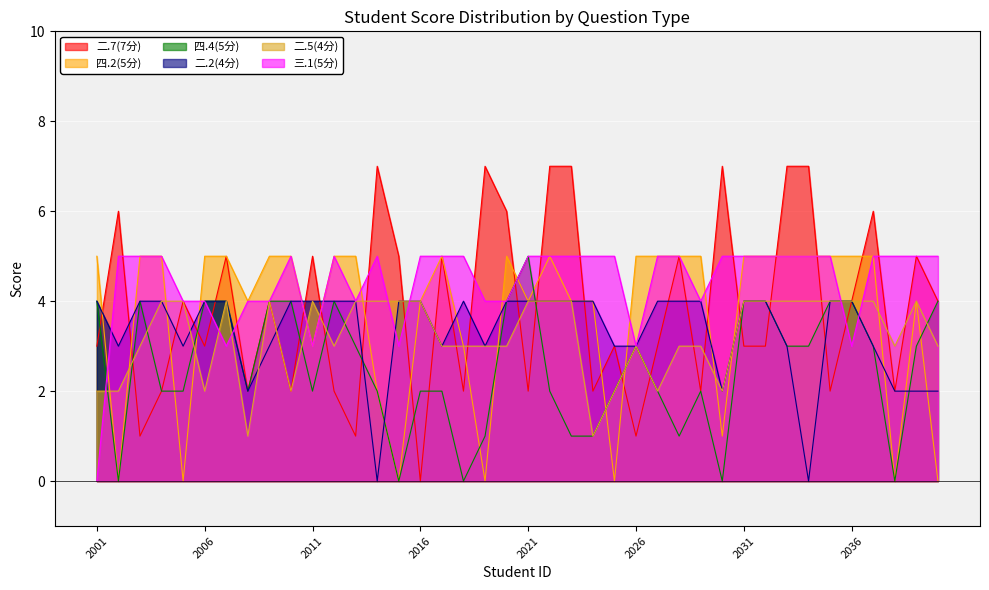

At 2022092017, list the series in order from largest to smallest.

二.7(7分), 四.2(5分), 三.1(5分), 二.2(4分), 二.5(4分), 四.4(5分)